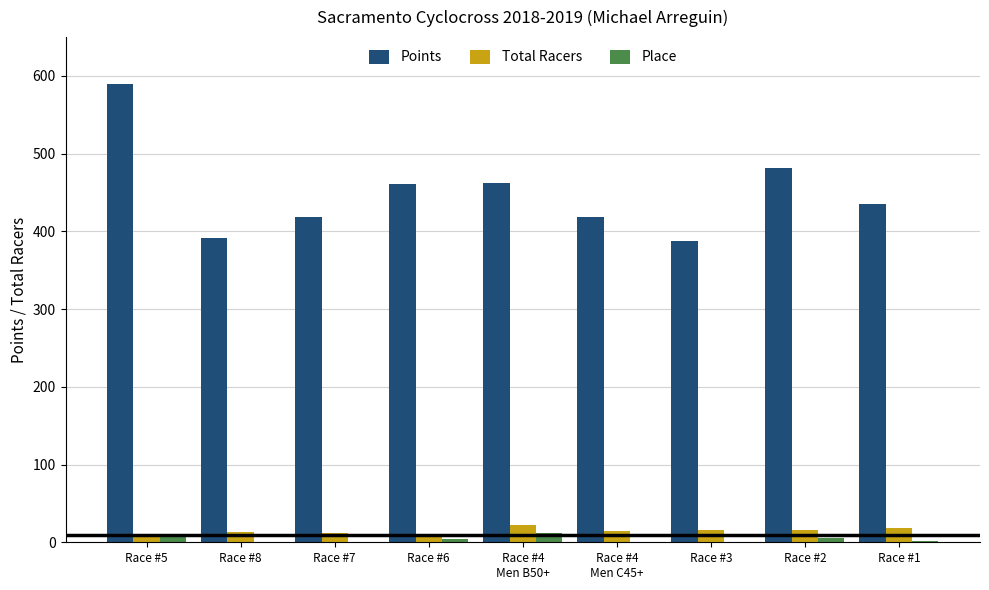

What is the average value of the Place series?

4.0